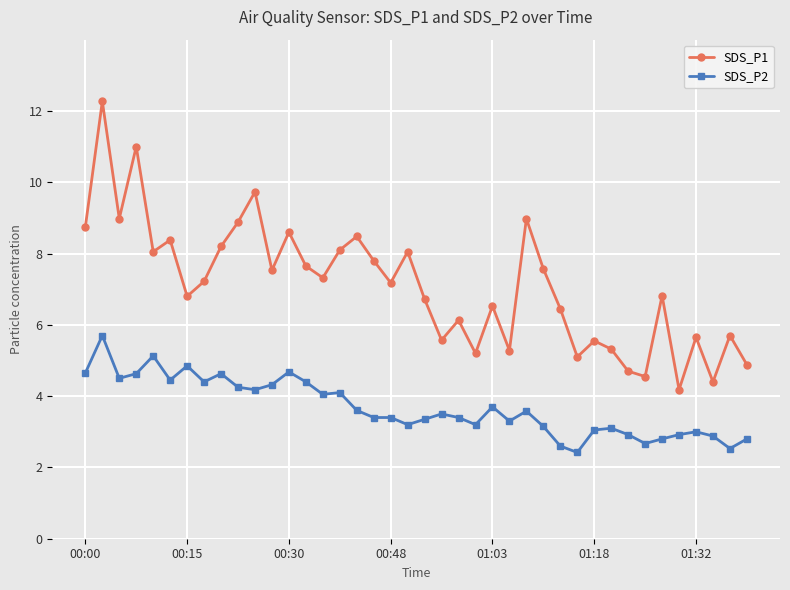

What is the average value of the SDS_P1 series?

7.1